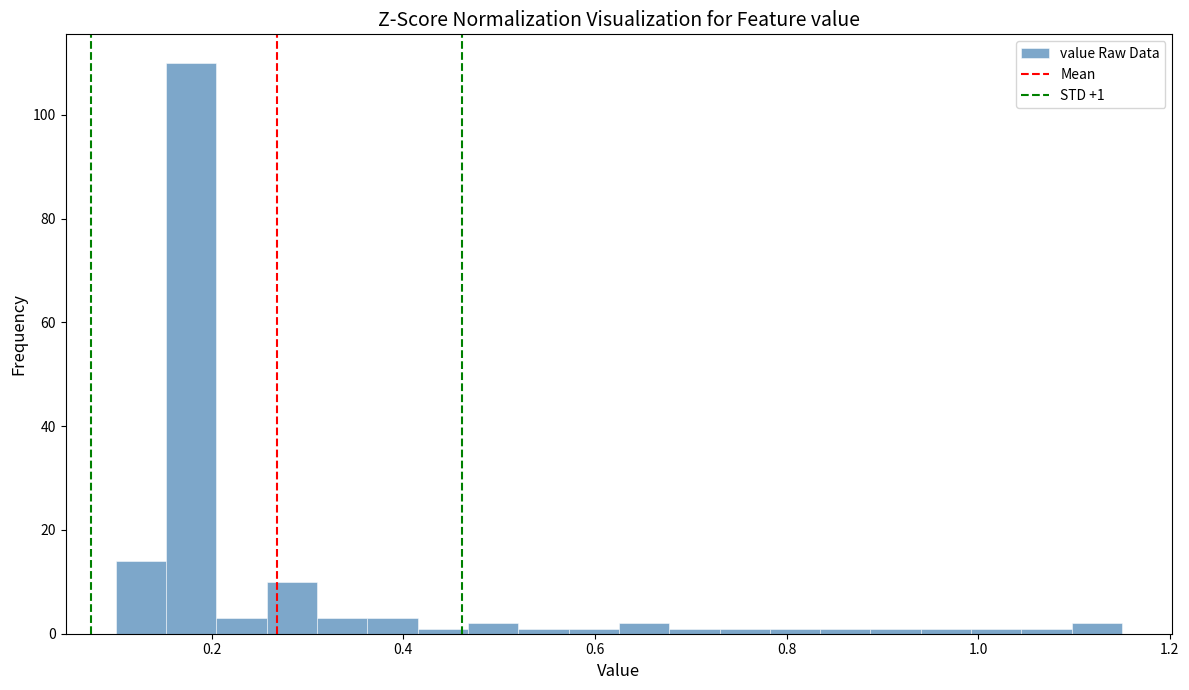

Read against the x-axis, roughly where is the centre of the tallest bar?

0.18